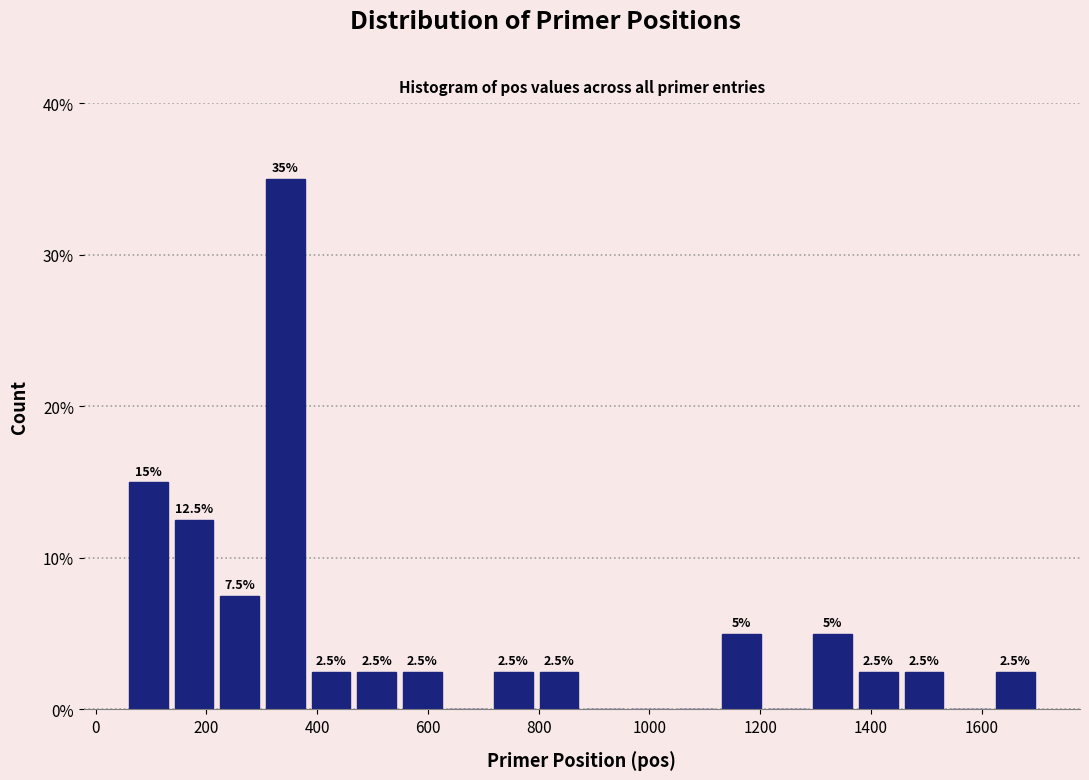

Which range on the x-axis has the tallest bar?

300 to 380